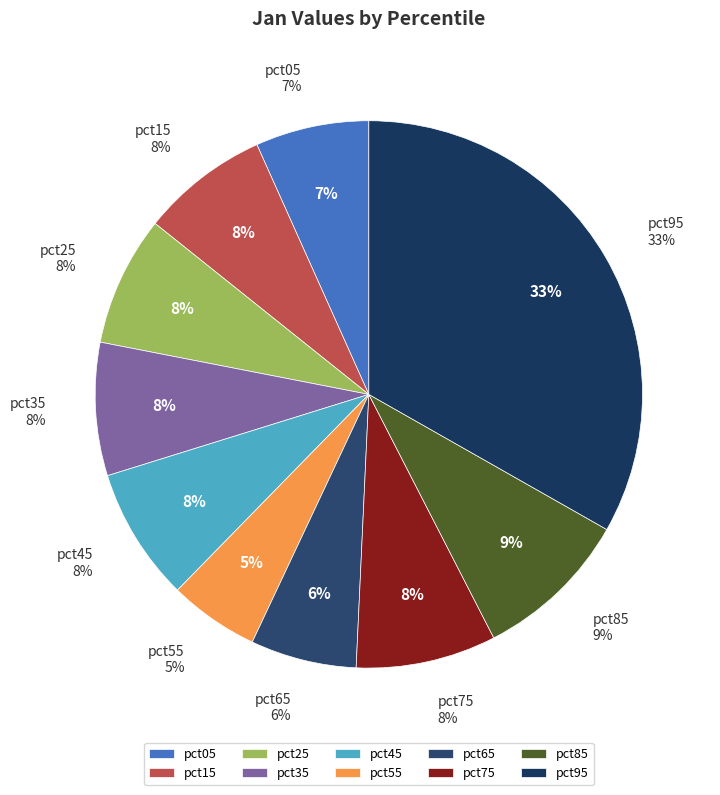

To the nearest percent, what is the difference between the pct65 and pct75 slice percentages?

2%